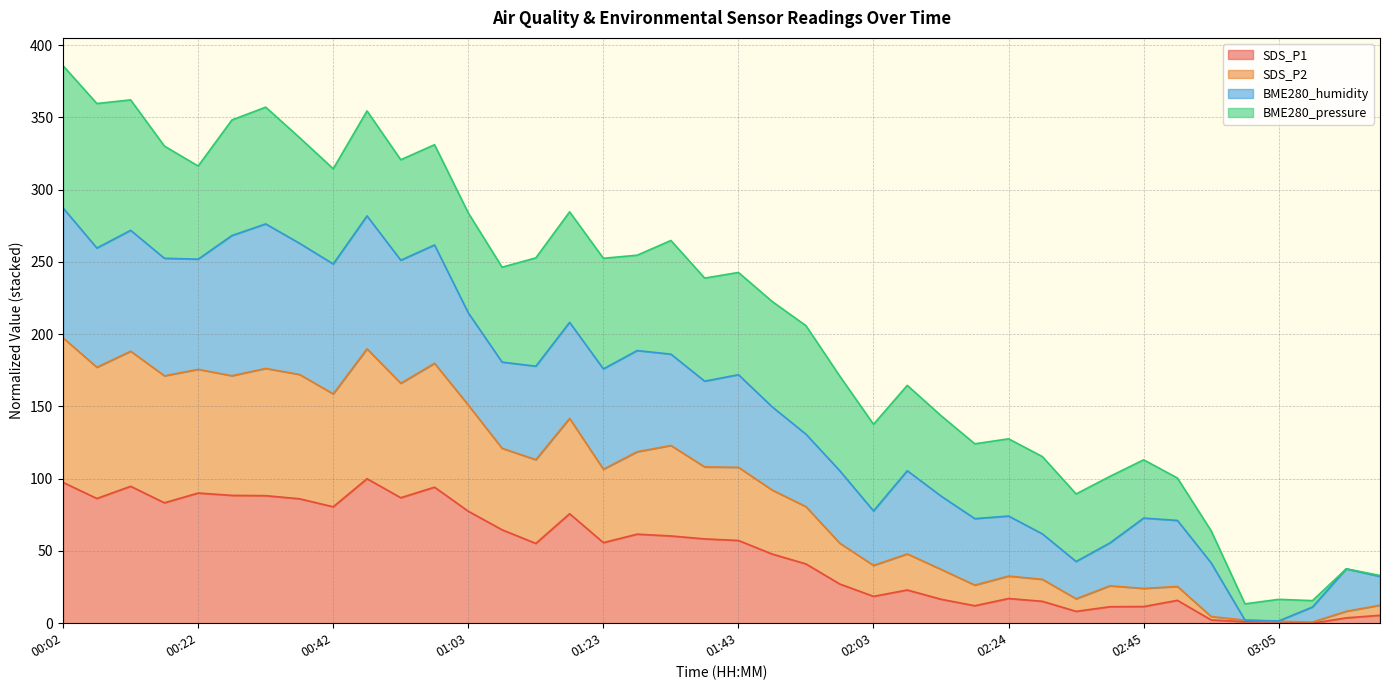

At how many categories does at least one series exceed 5?

36